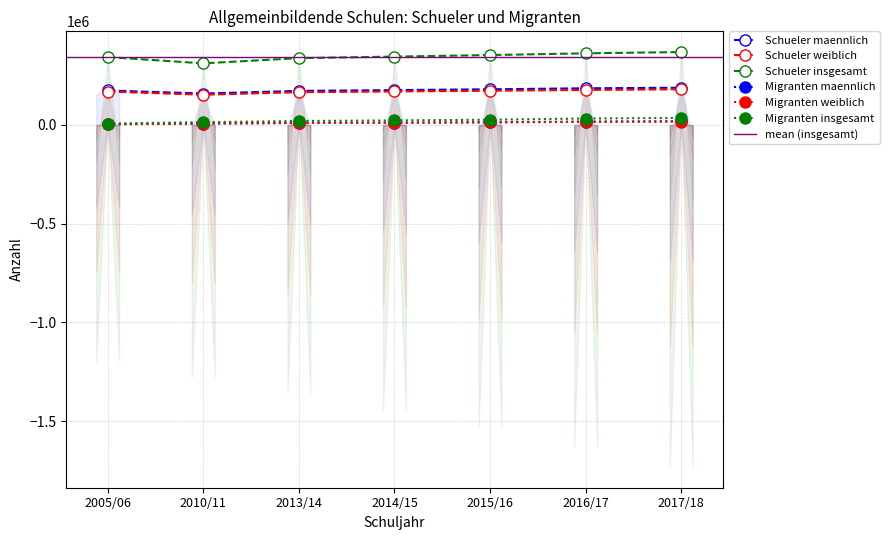

Reading left to right, what are all the values shown in this chart?

Schueler maennlich: 2005/06=174485	2010/11=159086	2013/14=172489	2014/15=176512	2015/16=180634	2016/17=185656	2017/18=188467
Schueler weiblich: 2005/06=169169	2010/11=152907	2013/14=165833	2014/15=169601	2015/16=173238	2016/17=177095	2017/18=180540
Schueler insgesamt: 2005/06=343654	2010/11=311993	2013/14=338322	2014/15=346113	2015/16=353872	2016/17=362751	2017/18=369007
Migranten maennlich: 2005/06=3532	2010/11=7263	2013/14=10277	2014/15=11771	2015/16=13691	2016/17=17123	2017/18=18762
Migranten weiblich: 2005/06=3303	2010/11=6840	2013/14=9854	2014/15=11181	2015/16=12887	2016/17=15438	2017/18=16989
Migranten insgesamt: 2005/06=6835	2010/11=14103	2013/14=20131	2014/15=22952	2015/16=26578	2016/17=32561	2017/18=35751